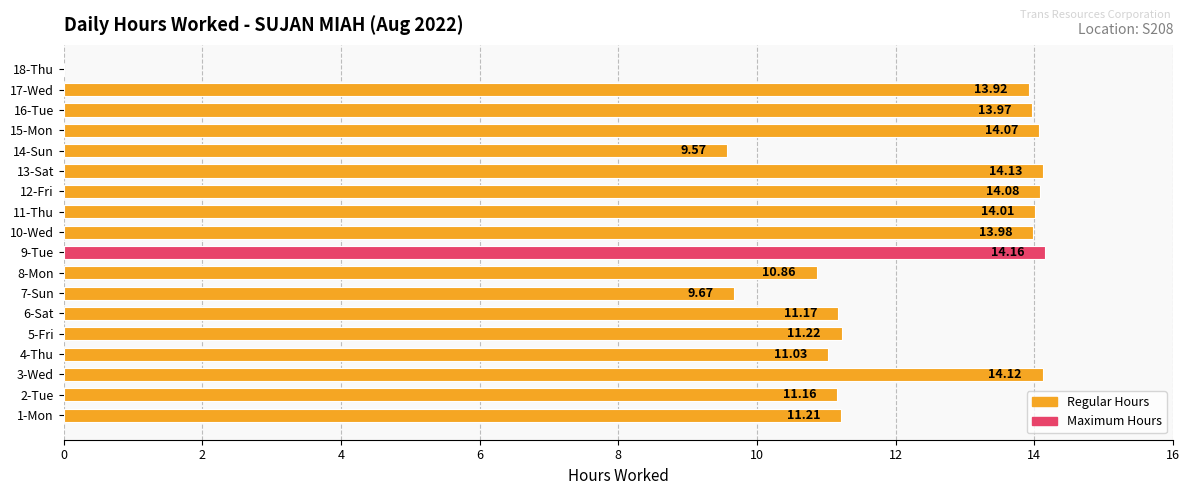

Approximately how many times larger is the value at 14-Sun compared to 4-Thu?

0.9